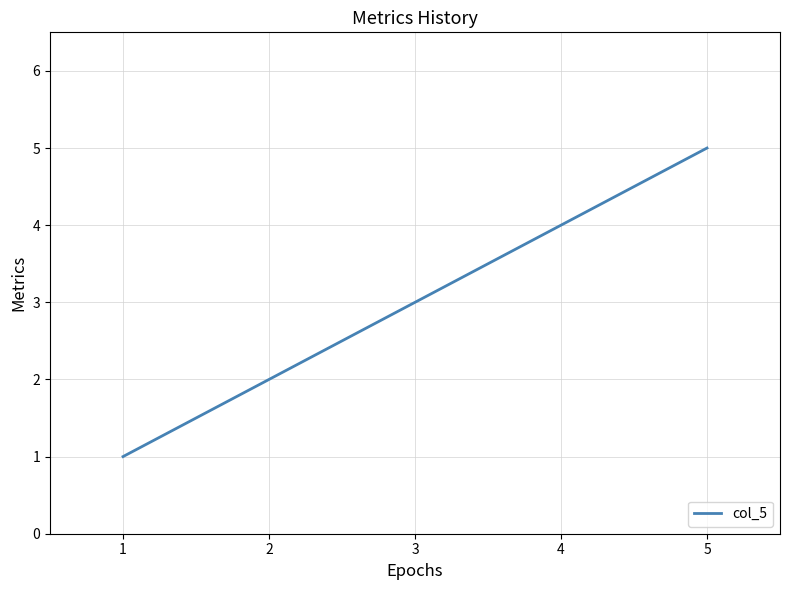

The value at 4 is 4. True or false?

True